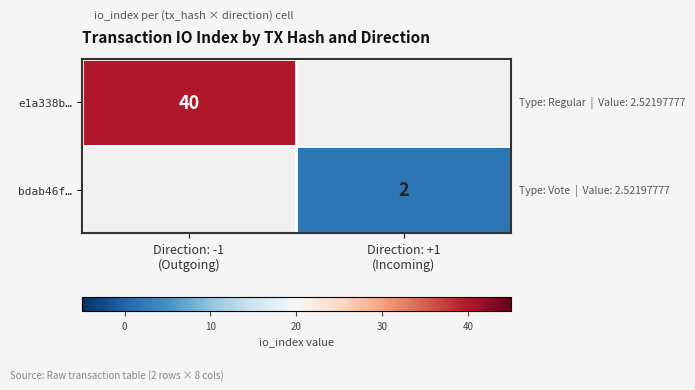

Rank the series by their maximum value, from highest to lowest.

e1a338b…, bdab46f…